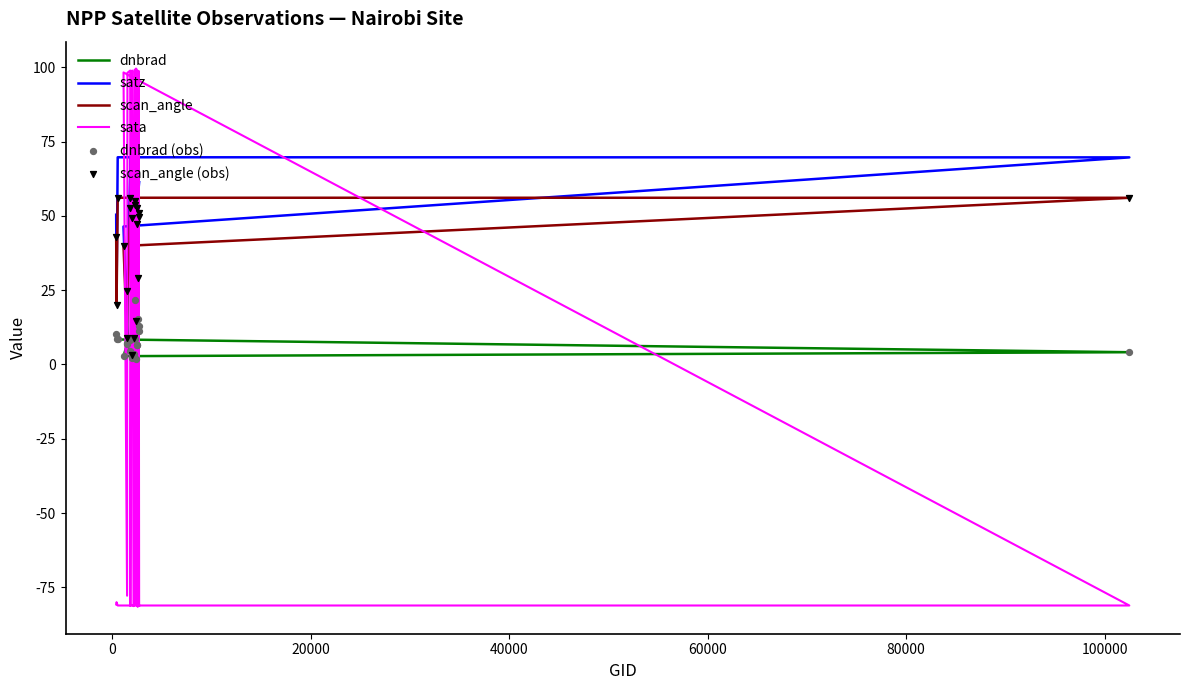

Which series has the largest Y range (max minus min)?

sata